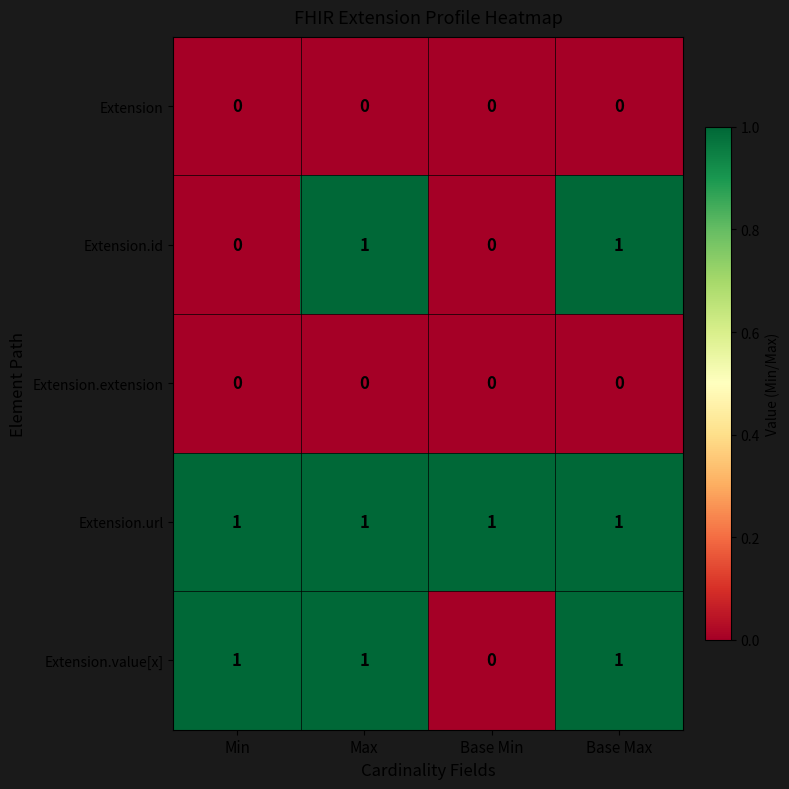

Which series has the largest total across all categories?

Extension.url